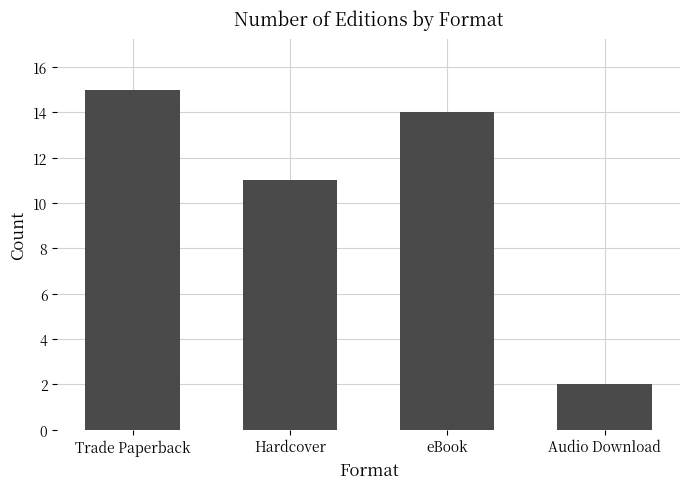

What is the value of the 1st bar from the left?

15